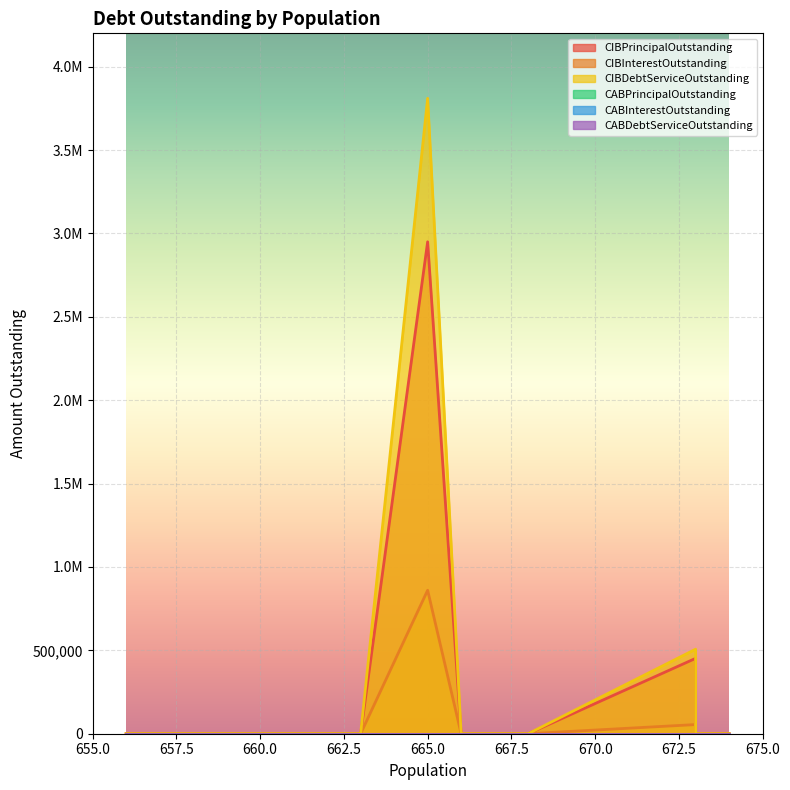

Reading right to left, list all the values displayed in this chart.

CIBPrincipalOutstanding: 0.0	0.0	452000.0	0.0	0.0	2950000.0	0.0	0.0	0.0
CIBInterestOutstanding: 0.0	0.0	54892.7	0.0	0.0	860211.5	0.0	0.0	0.0
CIBDebtServiceOutstanding: 0.0	0.0	506892.7	0.0	0.0	3810211.5	0.0	0.0	0.0